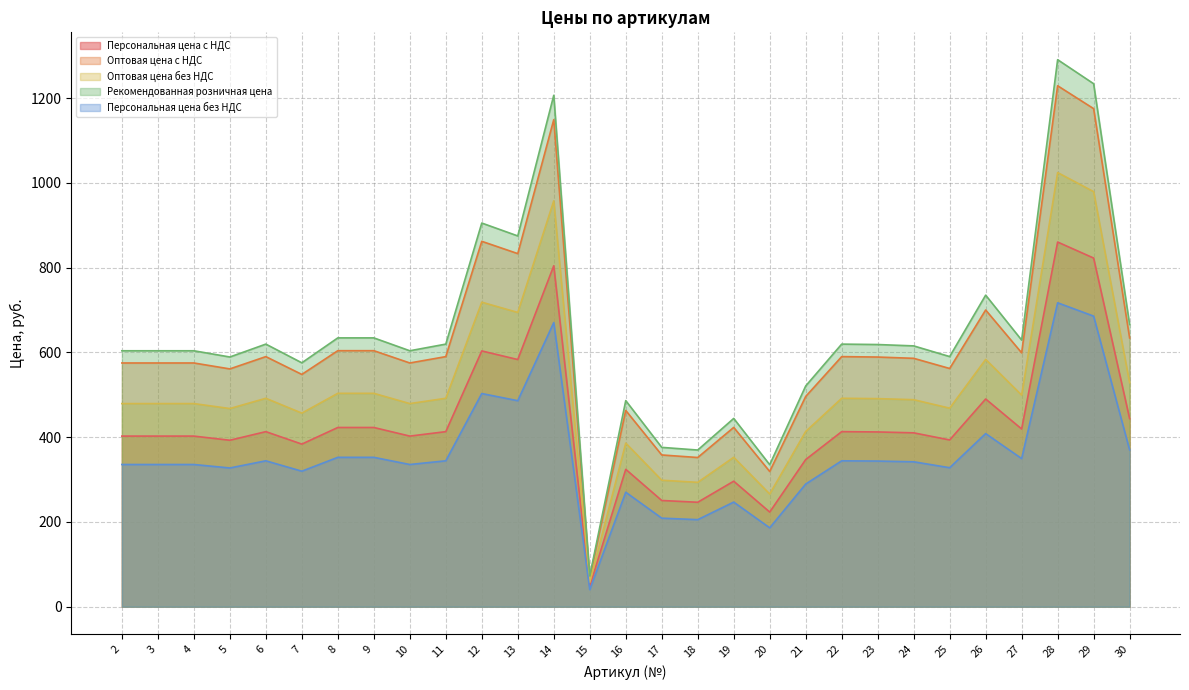

What are all the series names shown in the legend?

Персональная цена с НДС, Оптовая цена с НДС, Оптовая цена без НДС, Рекомендованная розничная цена, Персональная цена без НДС